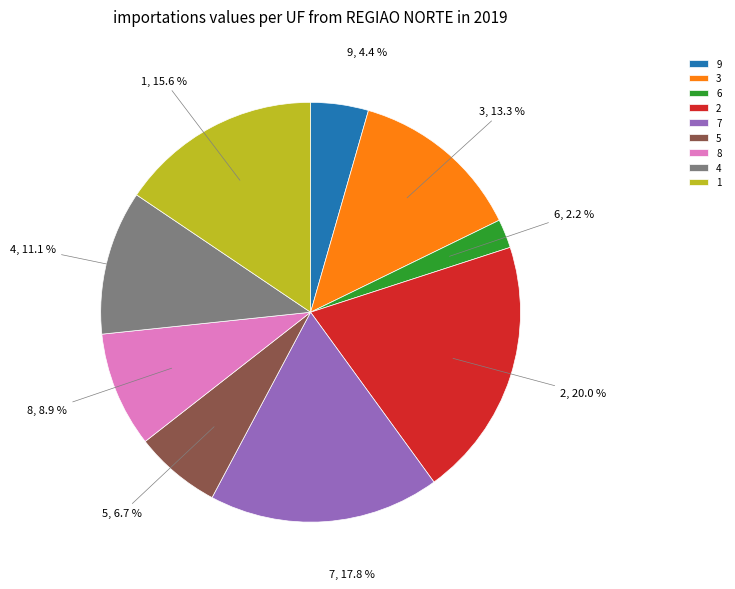

Do 1 and 3 together represent more than half of the pie?

No